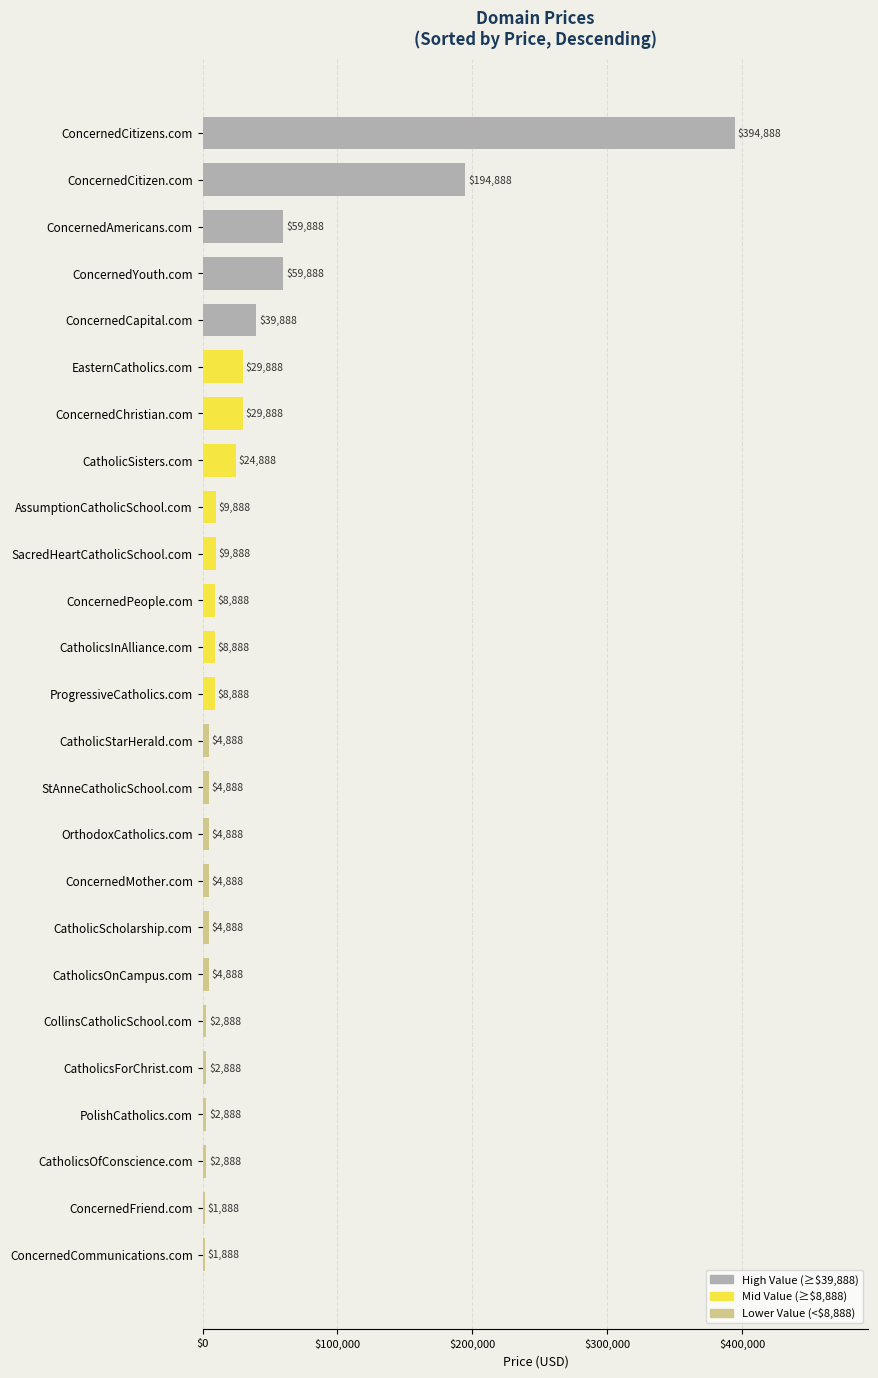

Where is the data nearest to the value 198388?

ConcernedCitizen.com